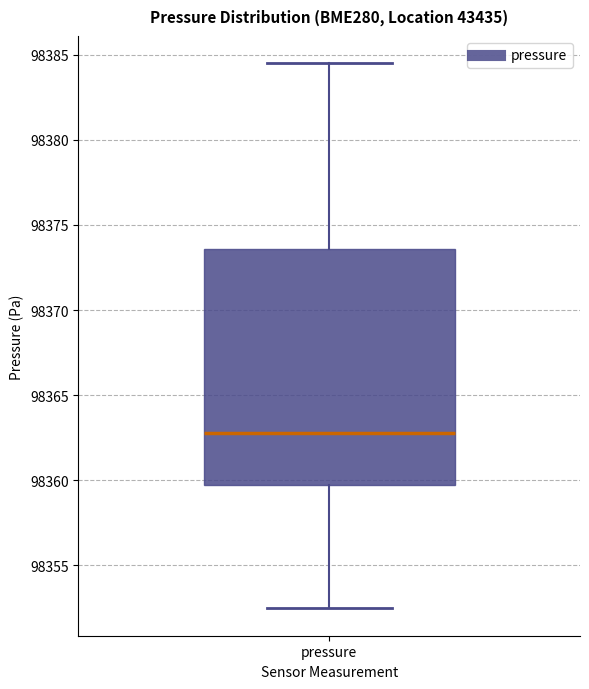

Transcribe this box plot: give where the median line is, the range the box spans, and where the two whiskers end, as read against the y-axis. The values are not printed on the chart, so give them approximately, as read against the axis.

median 98363.0, box 98359.5 to 98373.5, whiskers 98352.5 to 98384.5